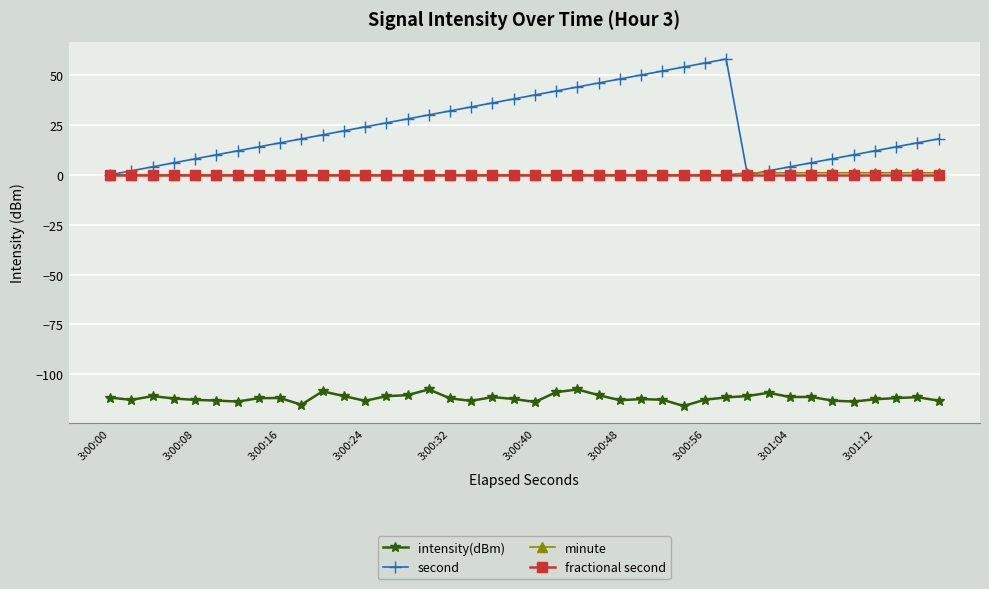

Which series has the largest total across all categories?

second